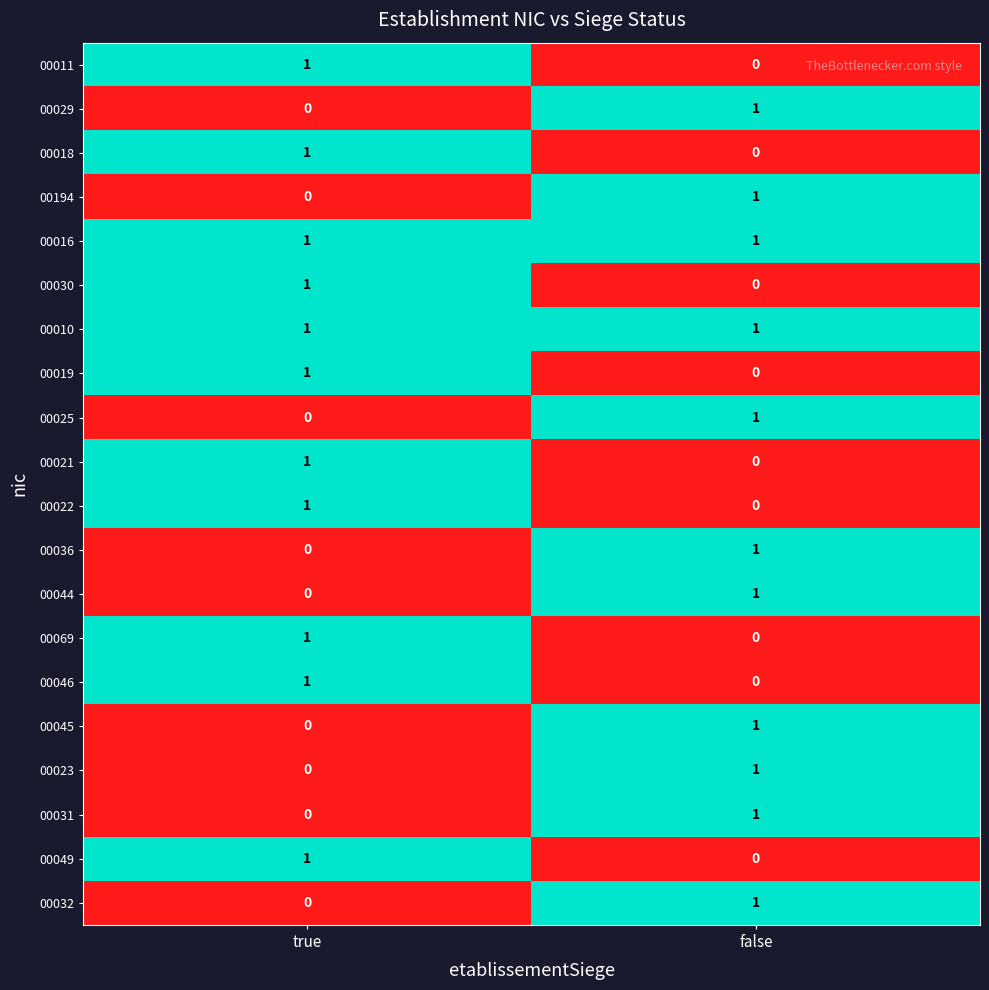

List the labels in order of 00025 value, smallest first.

true, false